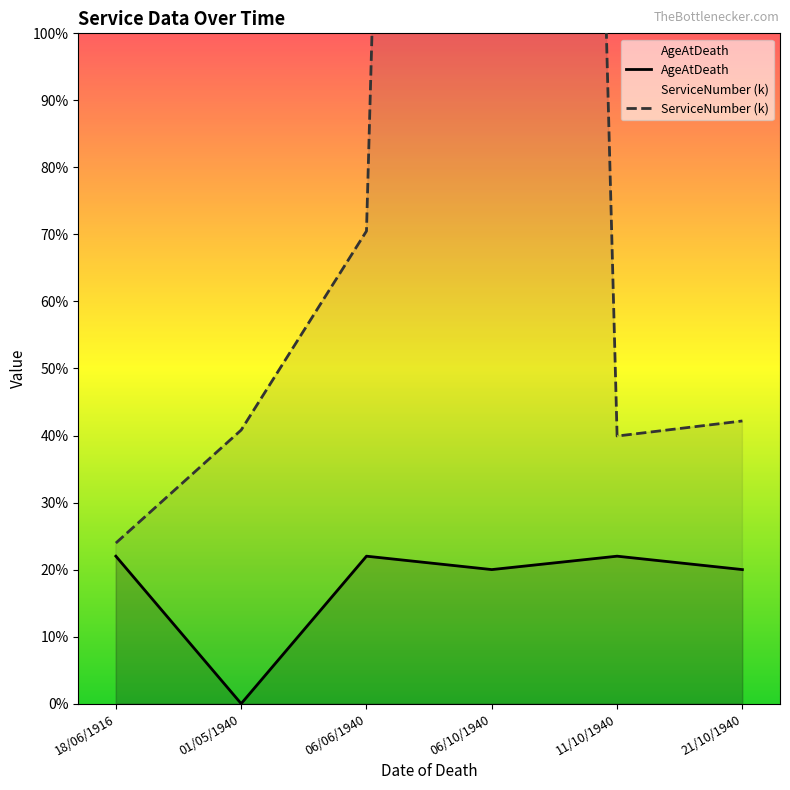

How many values in AgeAtDeath are above zero?

5